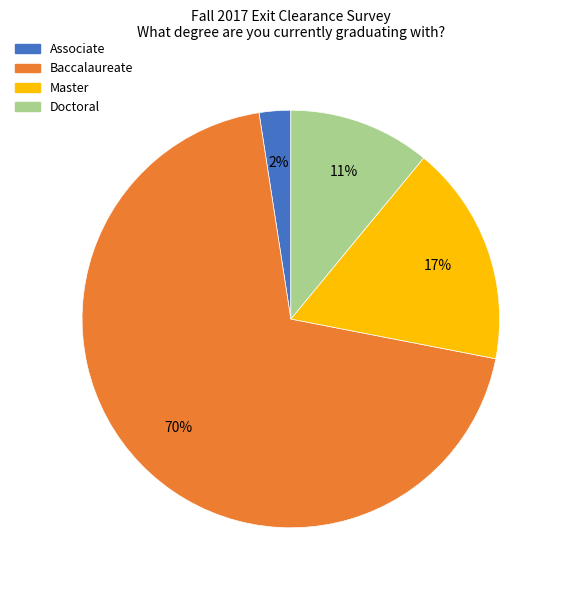

Which category has the smallest portion of the pie?

Associate